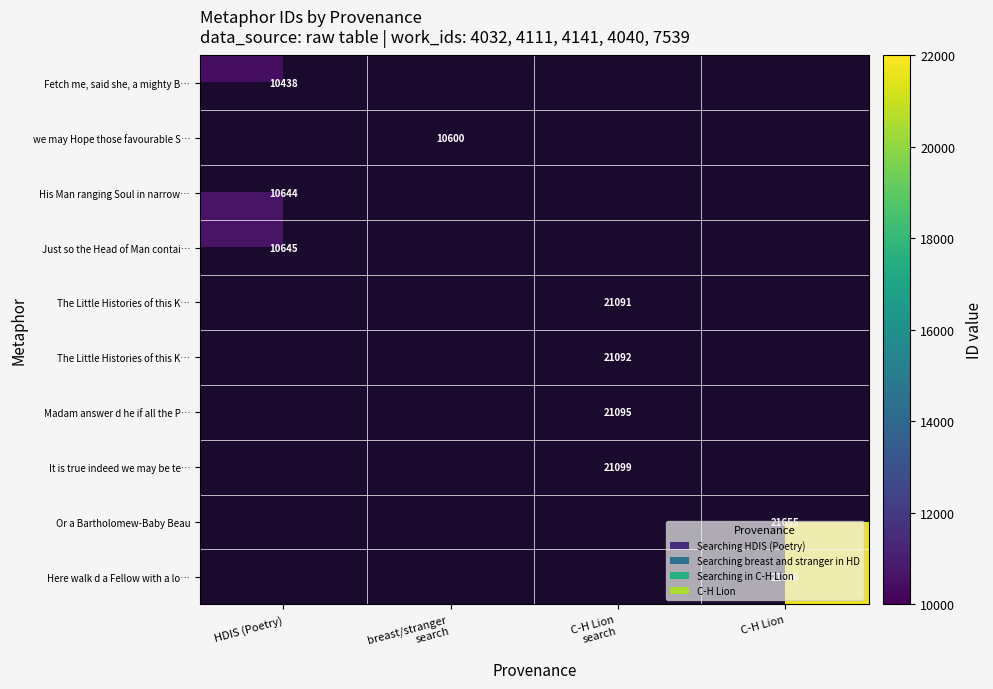

How many categories are shown in the chart?

4